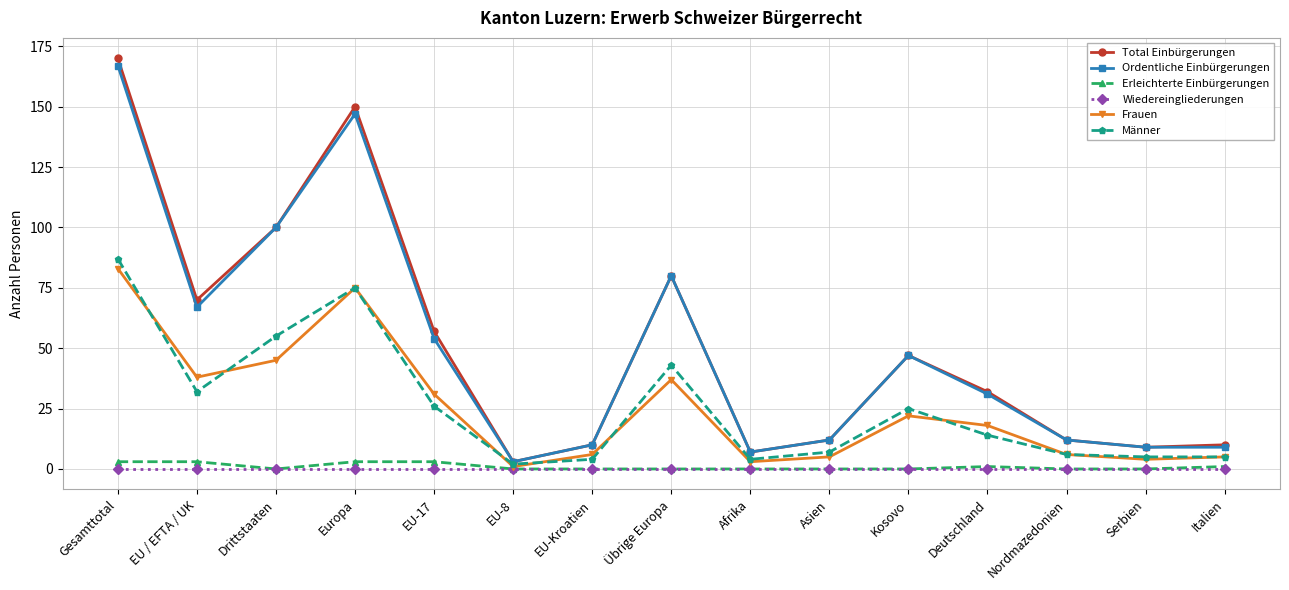

Reading left to right, extract all data points from this chart.

Total Einbürgerungen: 170	70	100	150	57	3	10	80	7	12	47	32	12	9	10
Ordentliche Einbürgerungen: 167	67	100	147	54	3	10	80	7	12	47	31	12	9	9
Erleichterte Einbürgerungen: 3	3	0	3	3	0	0	0	0	0	0	1	0	0	1
Wiedereingliederungen: 0	0	0	0	0	0	0	0	0	0	0	0	0	0	0
Frauen: 83	38	45	75	31	1	6	37	3	5	22	18	6	4	5
Männer: 87	32	55	75	26	2	4	43	4	7	25	14	6	5	5